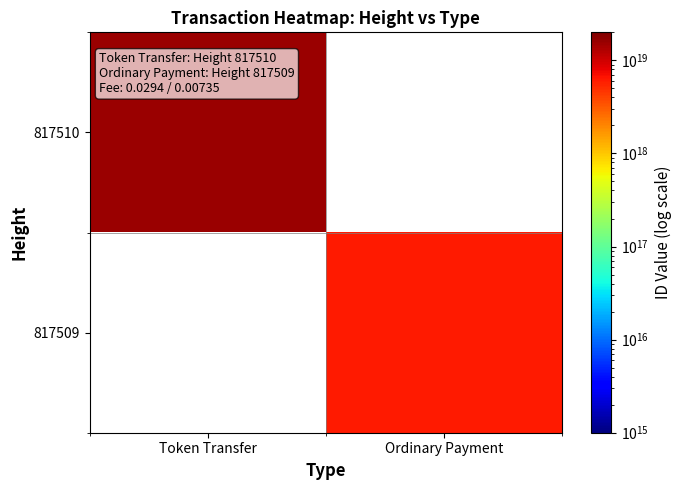

True or false: 817509 has a value of 6171970718333803520.0 at Ordinary Payment.

True